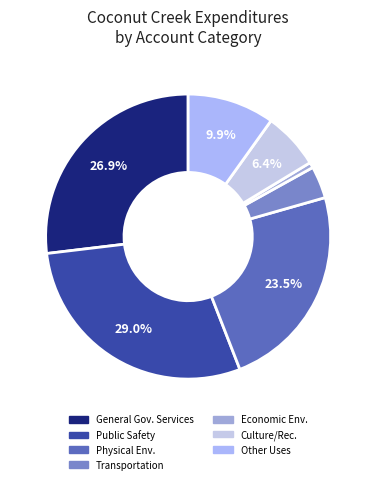

How many segments does this pie chart have?

7